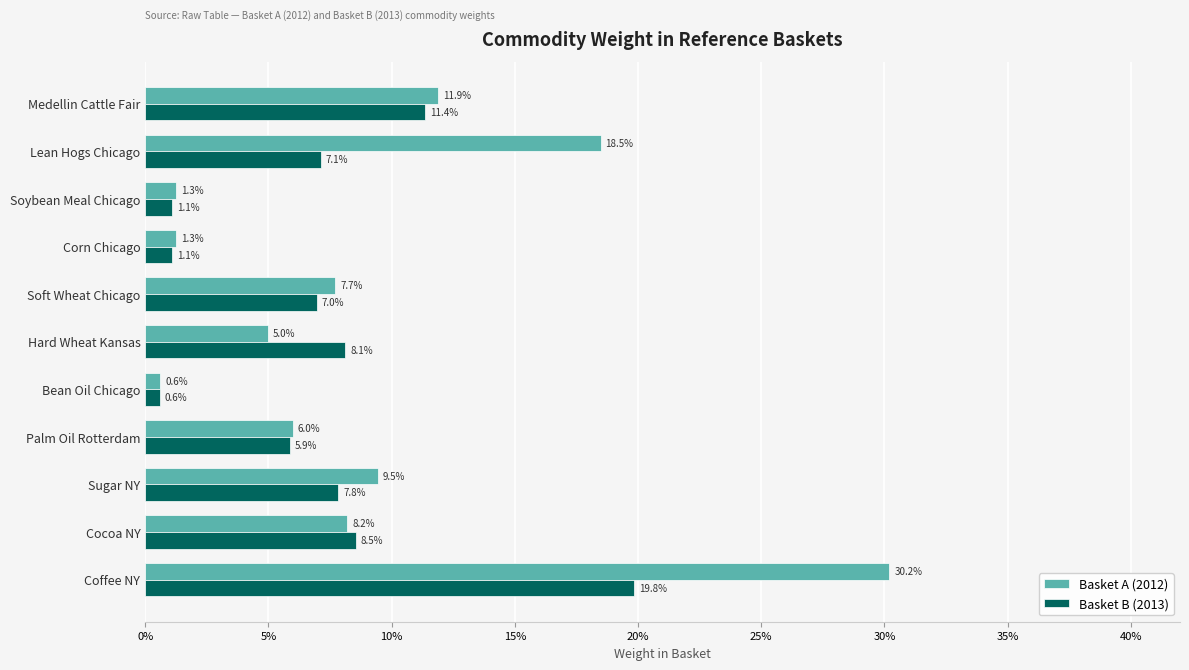

What are all the series names shown in the legend?

Basket A (2012), Basket B (2013)